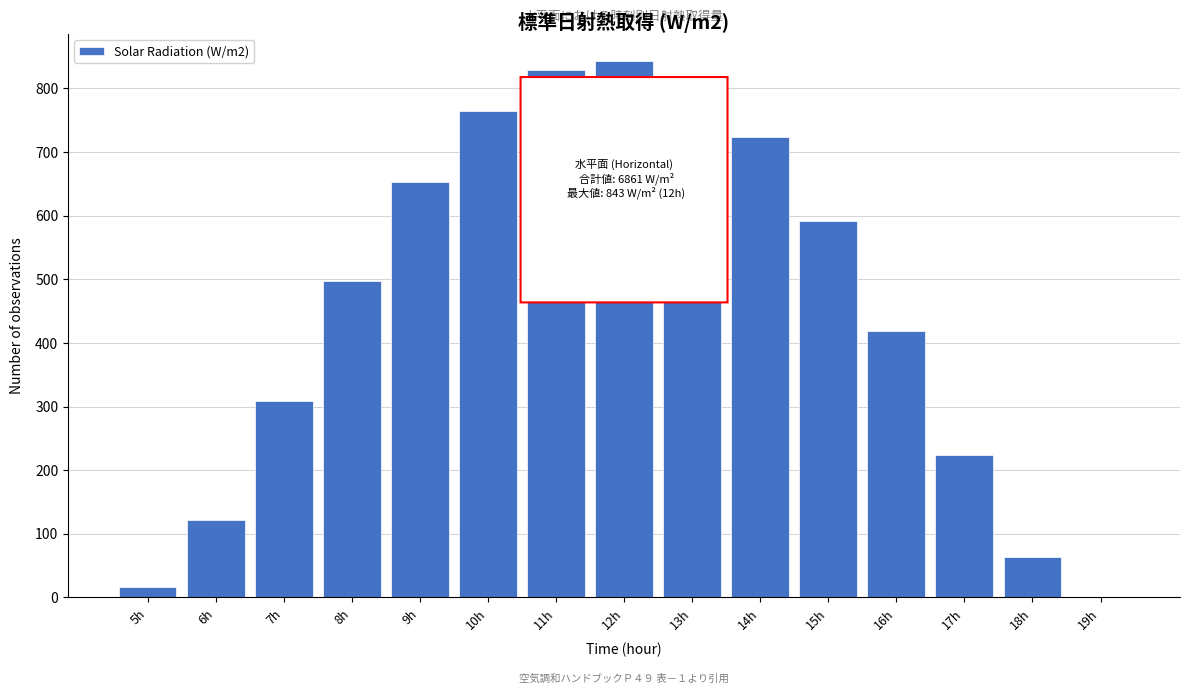

Reading left to right, list all the values displayed in this chart.

5h=16	6h=122	7h=308	8h=498	9h=653	10h=765	11h=829	12h=843	13h=807	14h=723	15h=591	16h=419	17h=224	18h=63	19h=0